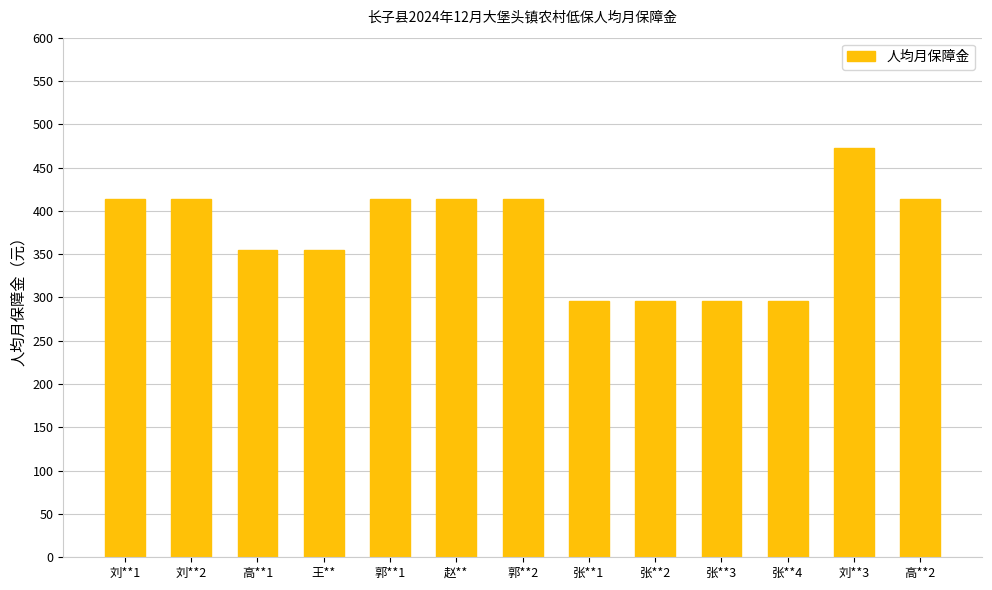

What is the sum of the values at 张**4 and 高**2?

710